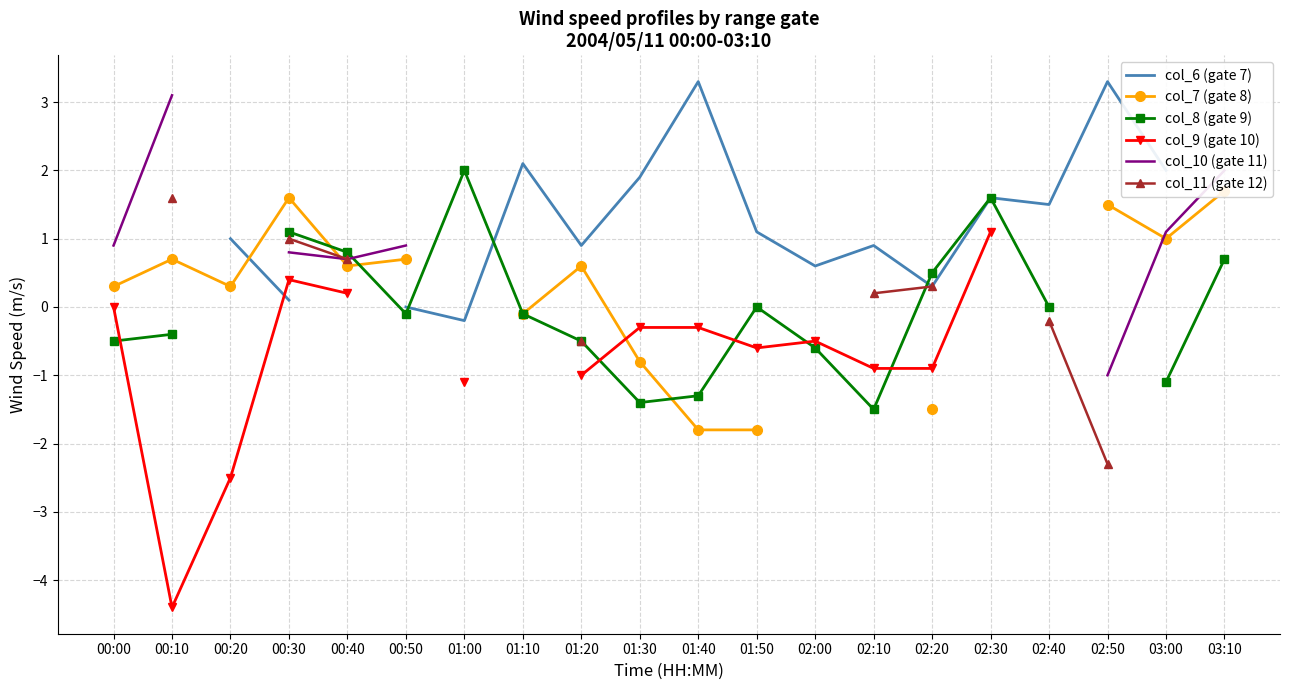

True or false: col_10 (gate 11) and col_6 (gate 7) intersect in this chart.

False